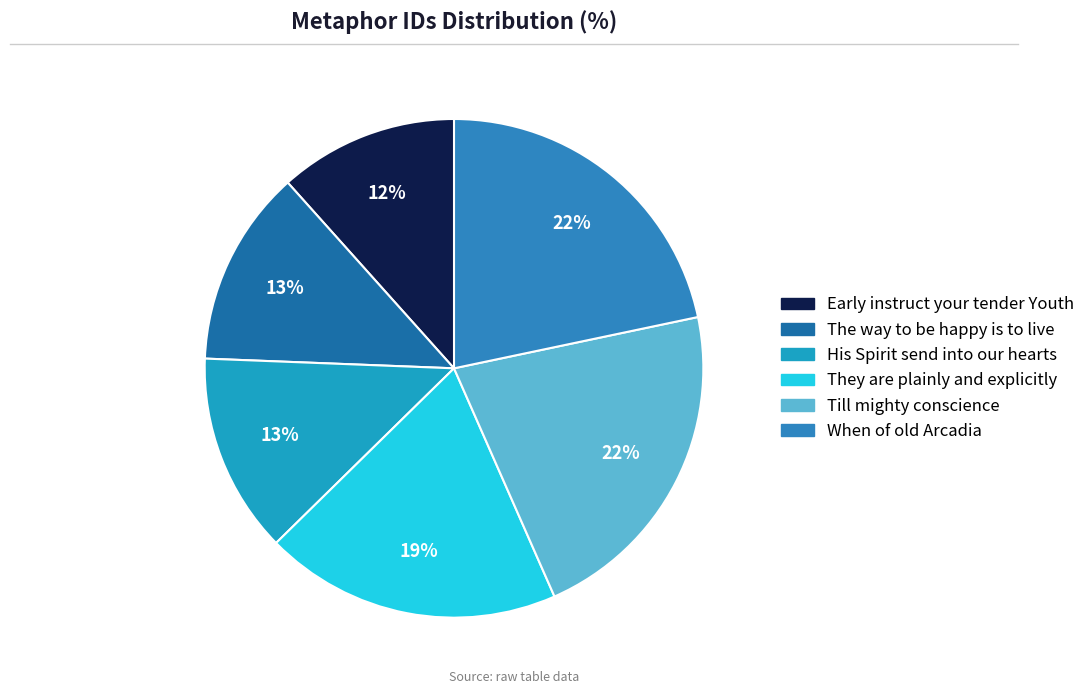

To the nearest percent, what percentage of the pie is When of old Arcadia?

22%